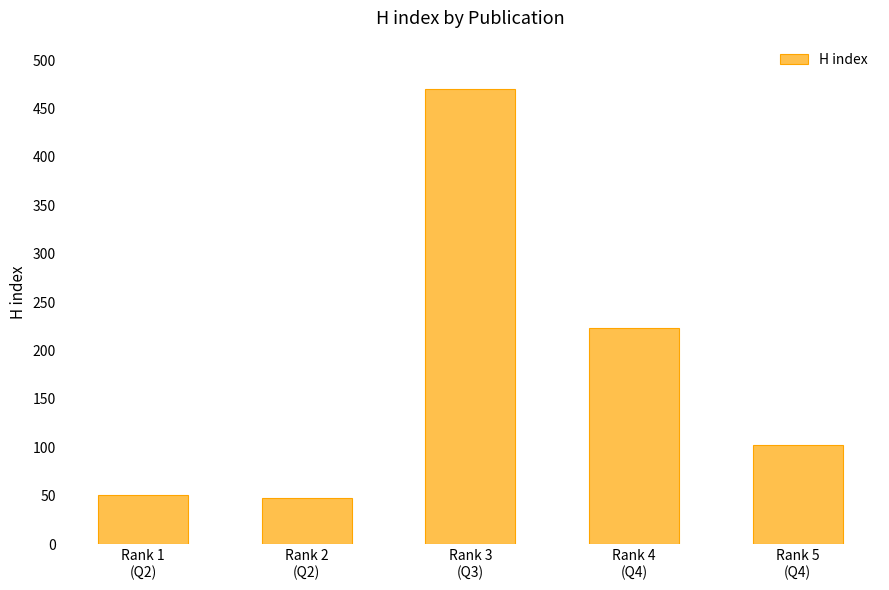

Are the bars grouped side by side (vs. stacked)?

No